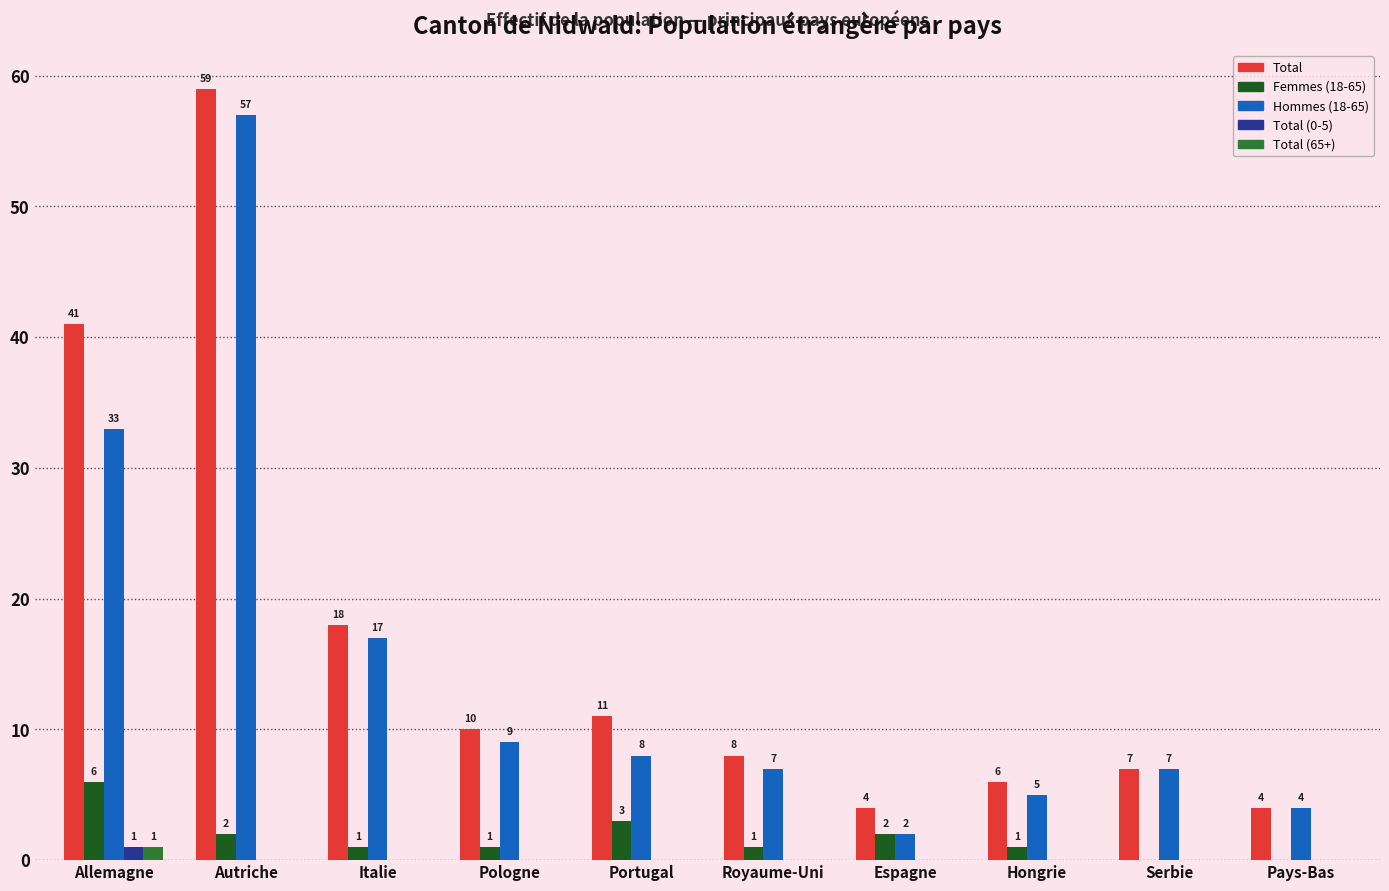

What is the sum of all Total values?

168